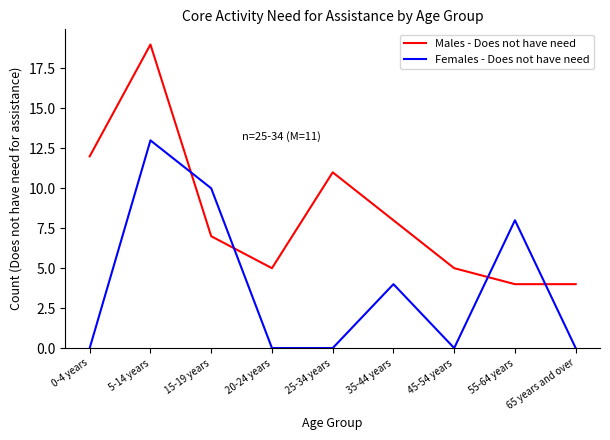

Where is the first local maximum for Males - Does not have need?

5-14 years